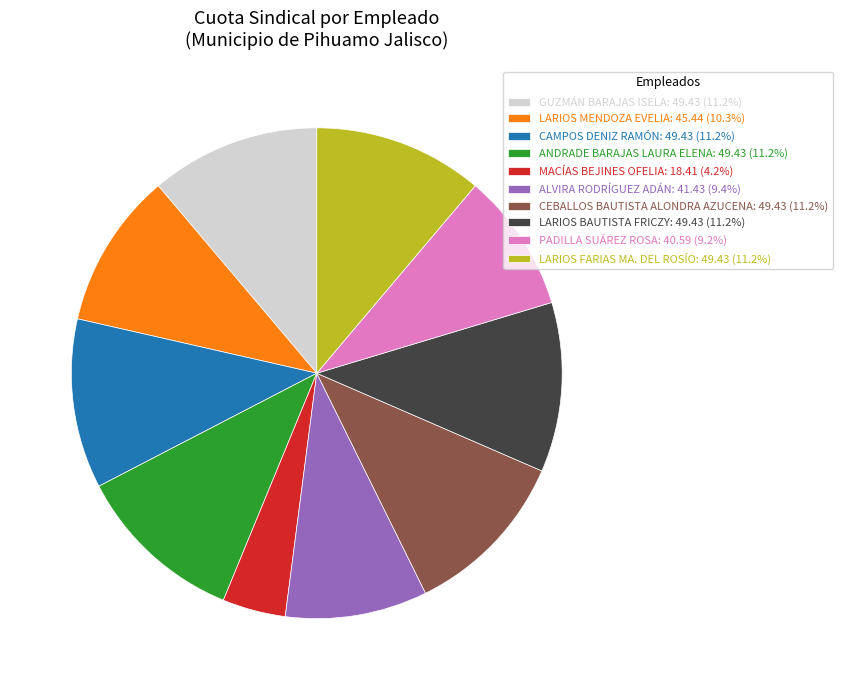

What is the ratio of the value at GUZMÁN BARAJAS ISELA: 49.43 (11.2%) to the value at CAMPOS DENIZ RAMÓN: 49.43 (11.2%)?

1.0